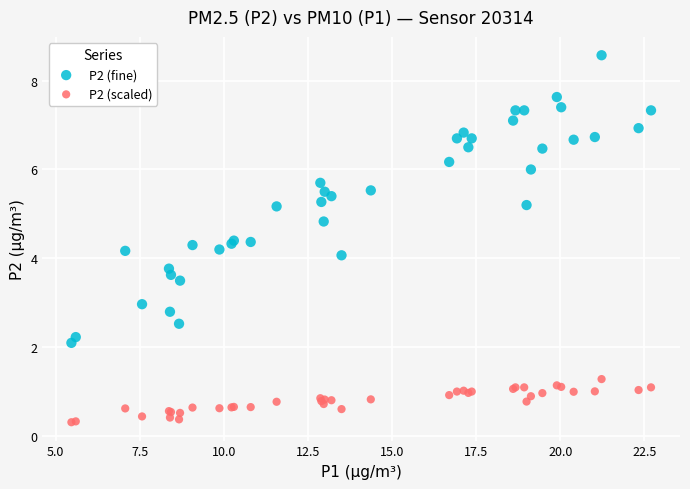

What is the X range (max minus min) for the scatter plot?

17.2